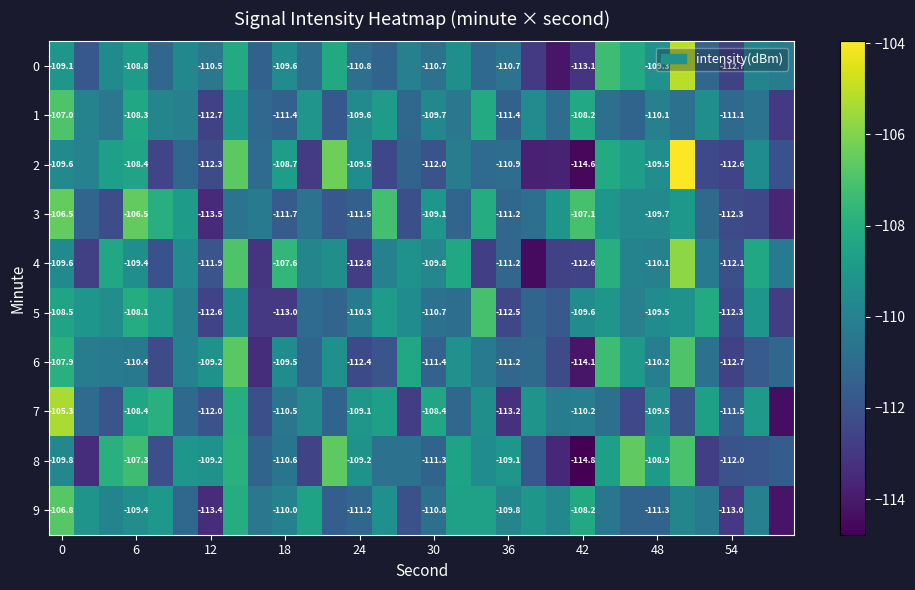

Is the value of 1 at 30 greater than the value of 5 at 54?

Yes